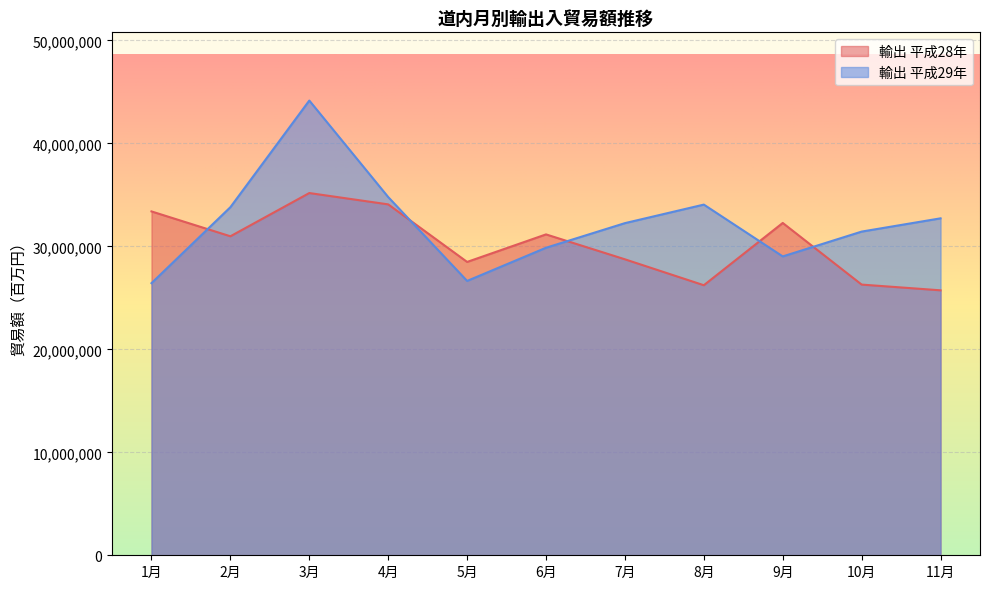

Between 6月 and 7月, which series saw the biggest shift?

輸出 平成28年